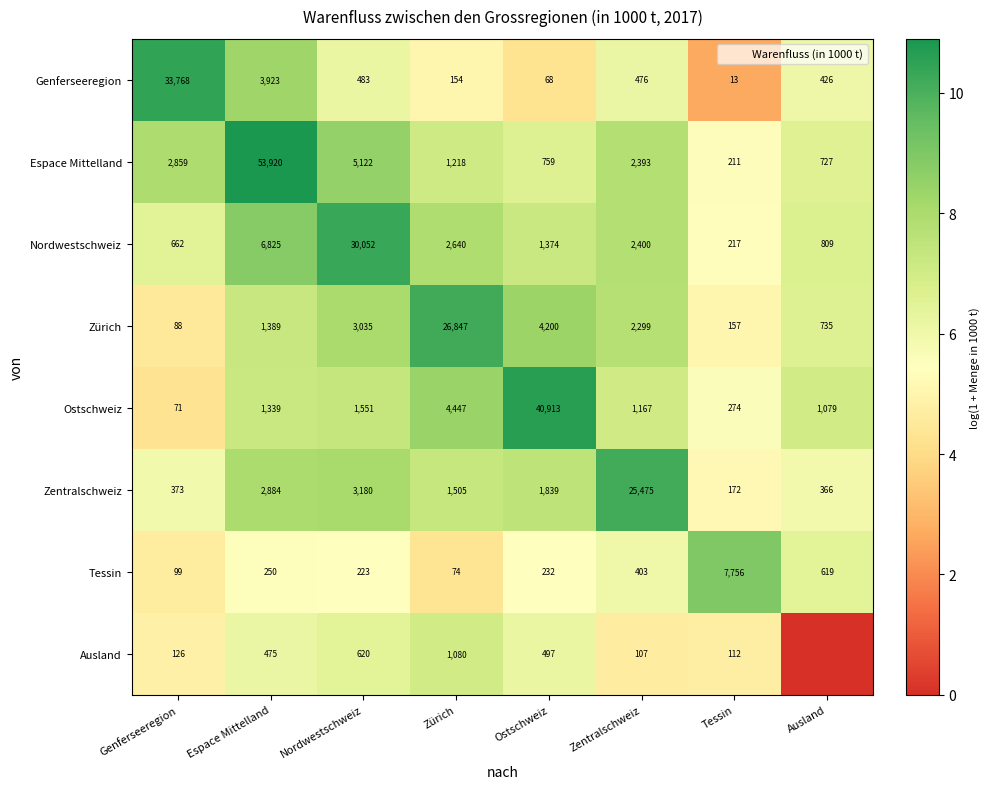

List the labels in order of Espace Mittelland value, largest first.

Espace Mittelland, Nordwestschweiz, Genferseeregion, Zentralschweiz, Zürich, Ostschweiz, Ausland, Tessin